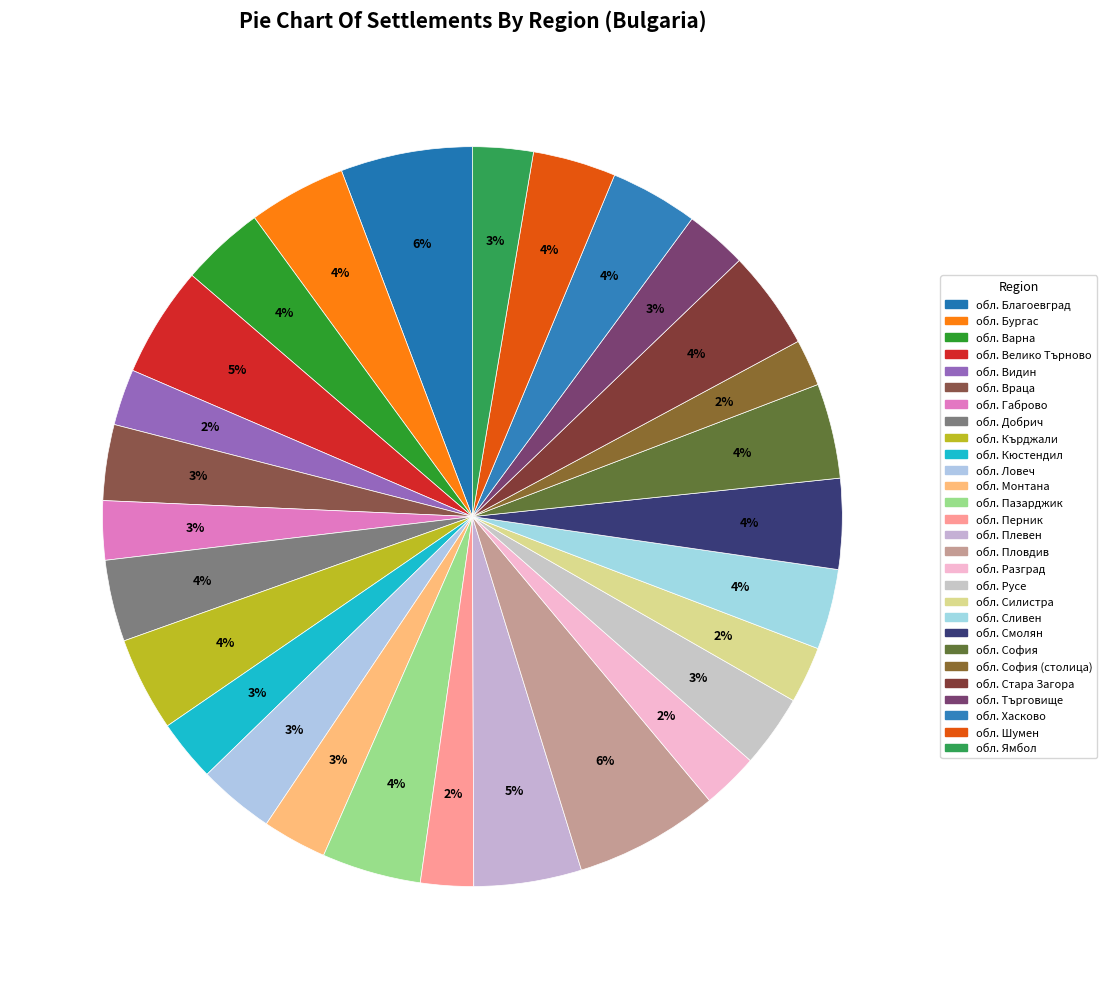

What percentage do обл. Бургас and обл. Ямбол together represent?

6.9%